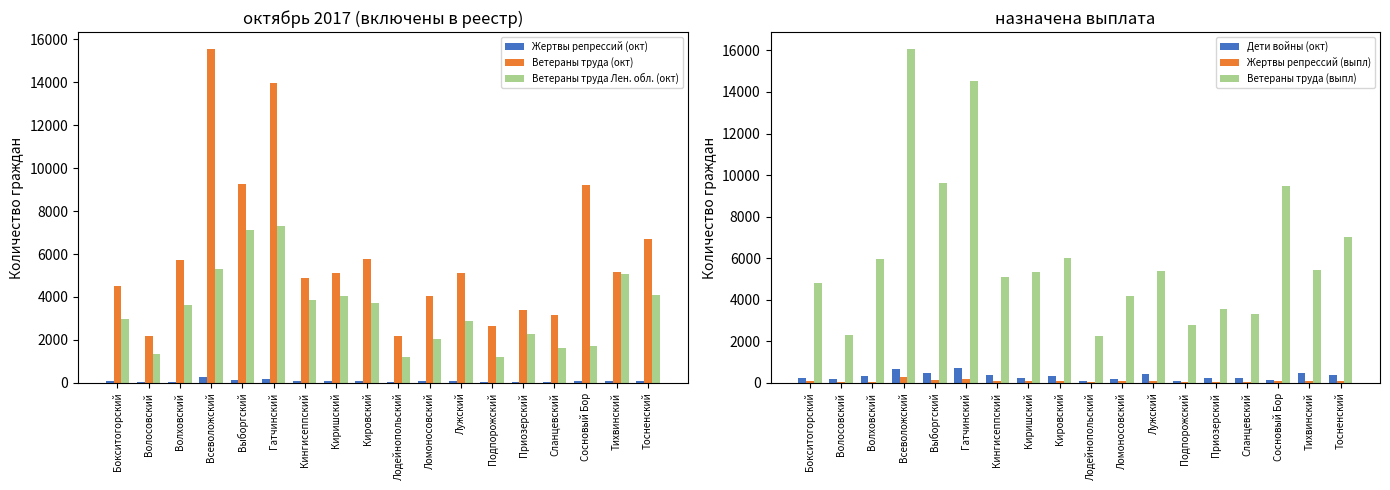

Count the number of categories in the chart.

18